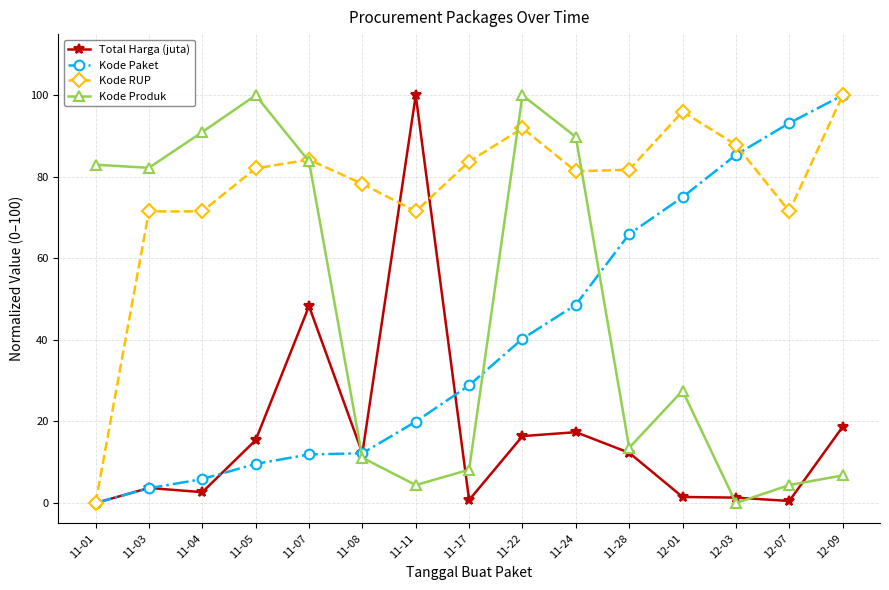

True or false: Kode Produk has more than 2 points higher than both neighbors.

True